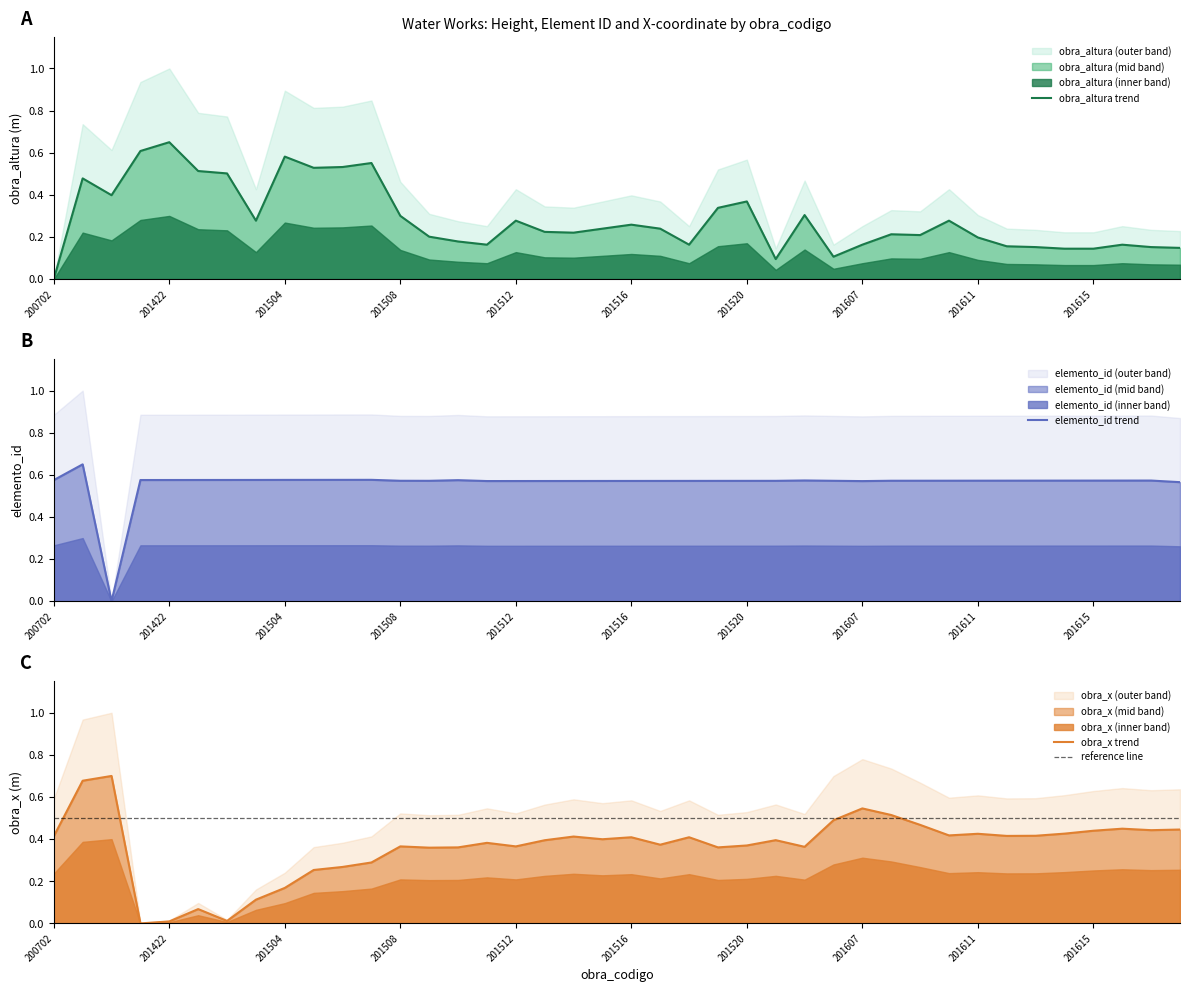

What is the difference between the highest and lowest values at 201505?

0.3